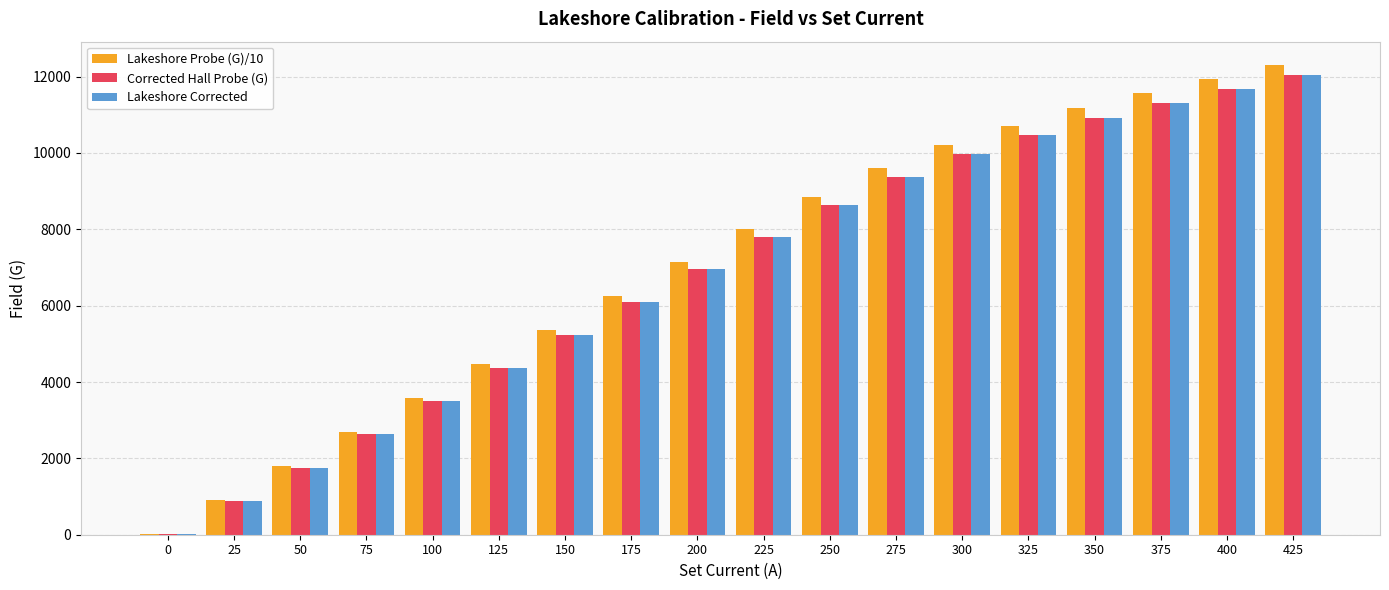

What are all the series names shown in the legend?

Lakeshore Probe (G)/10, Corrected Hall Probe (G), Lakeshore Corrected